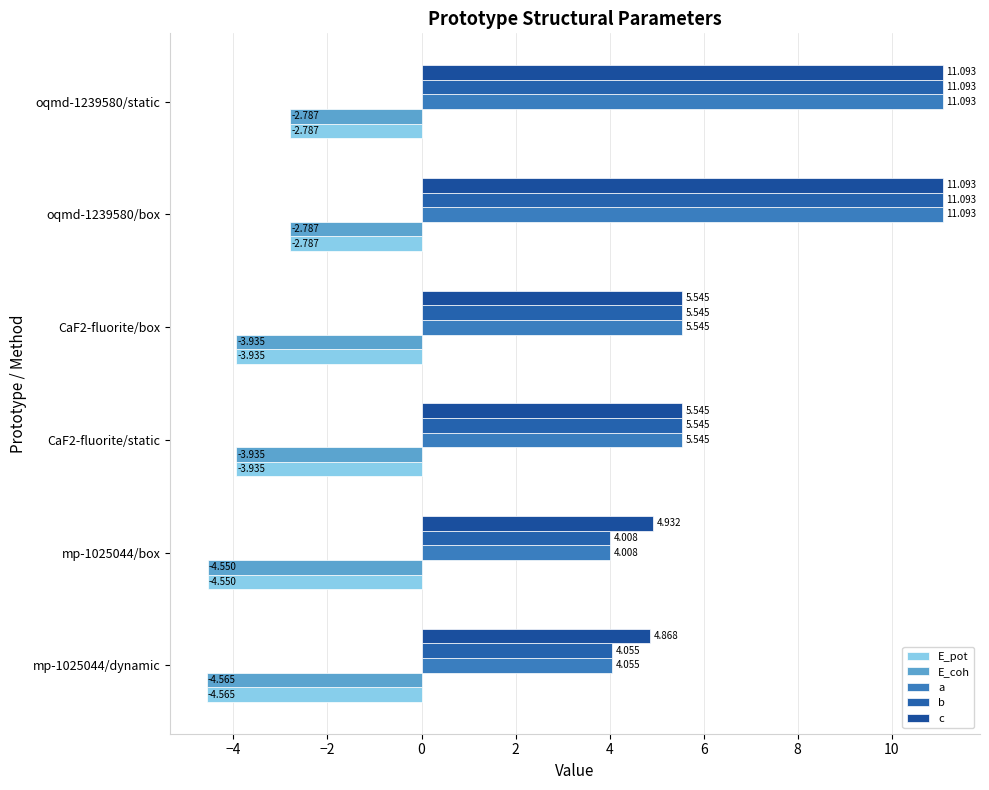

How many data points does each series have?

6